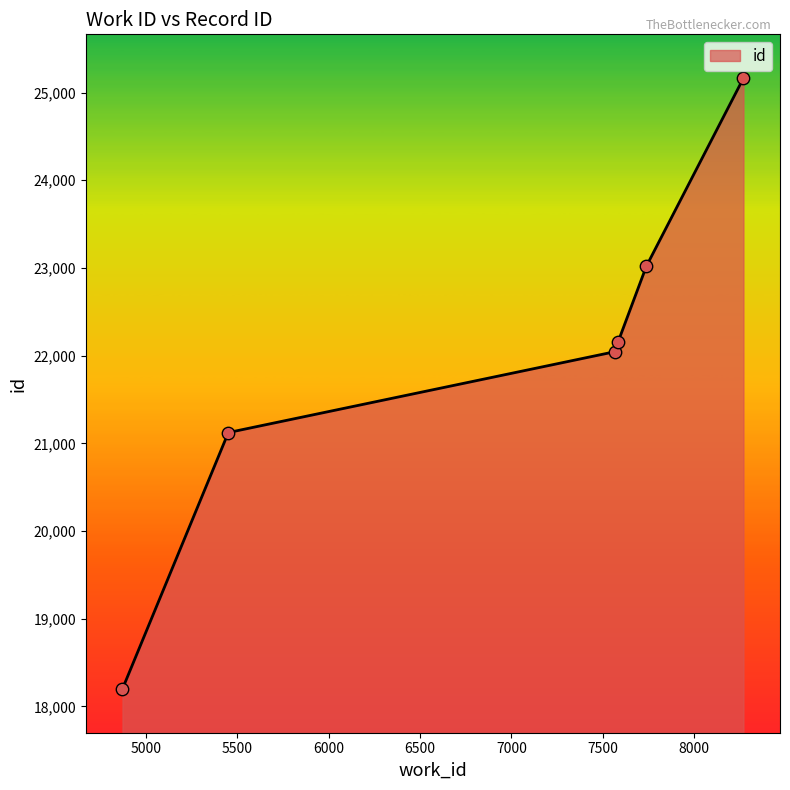

What is the smallest value displayed?

18200